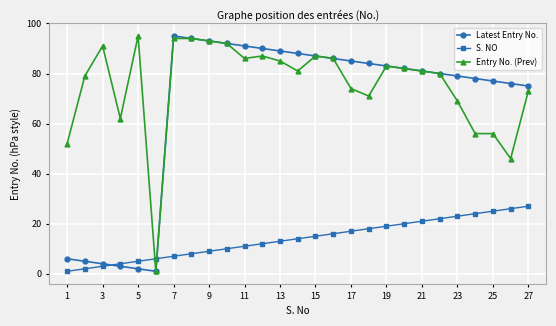

What are all the series names shown in the legend?

Latest Entry No., S. NO, Entry No. (Prev)